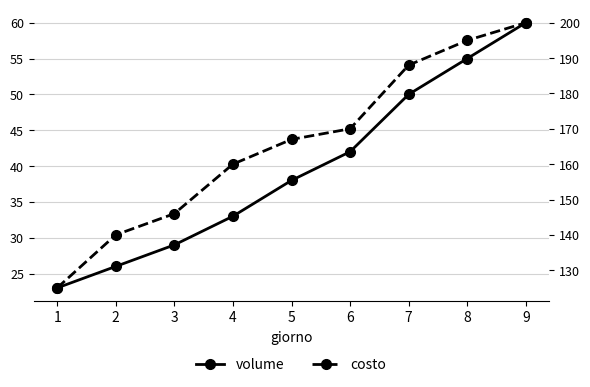

Is it true that costo equals 336 at 7?

False